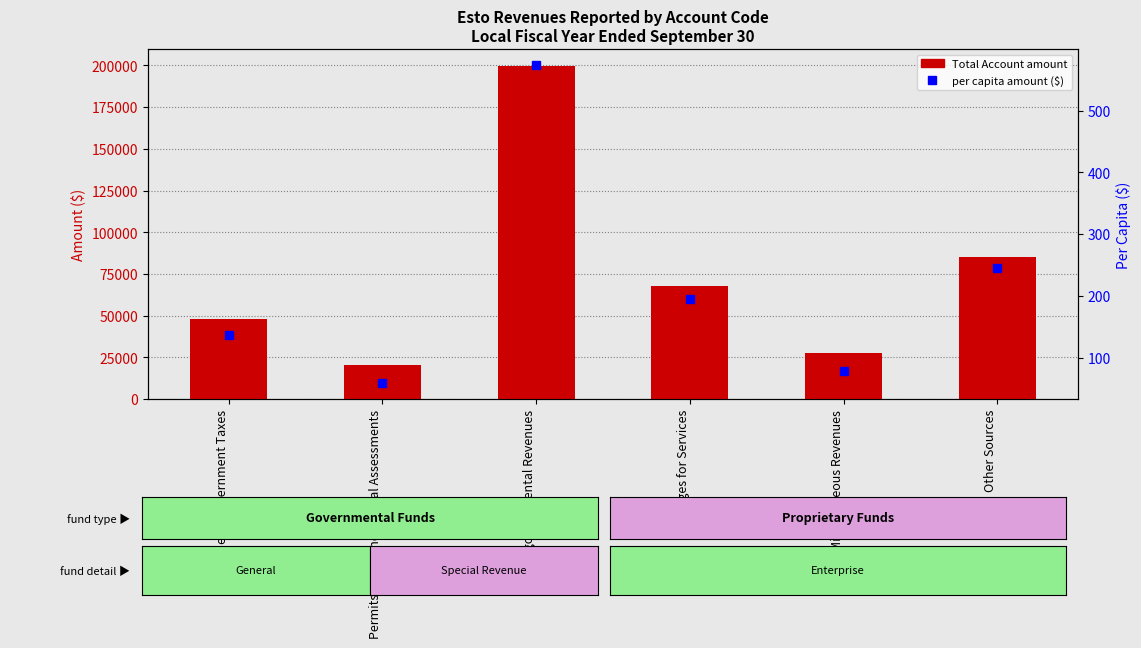

Which category has the highest value in the Total Account series?

Intergovernmental Revenues